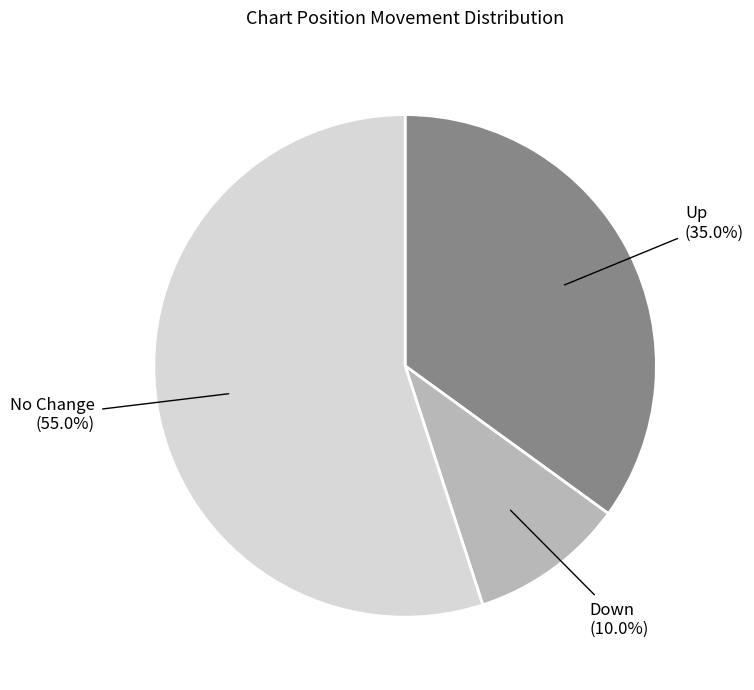

Does any single category account for the majority?

Yes